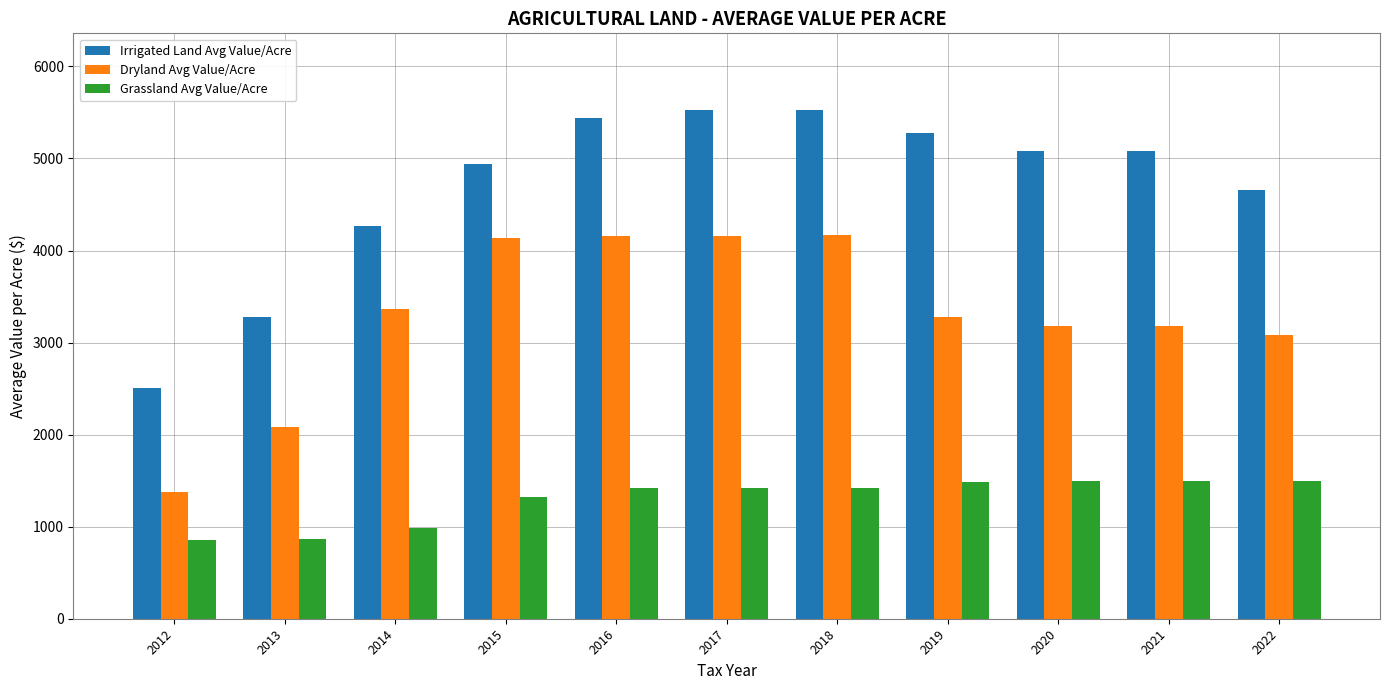

Read the Irrigated Land Avg Value/Acre value at 2018.

5529.9